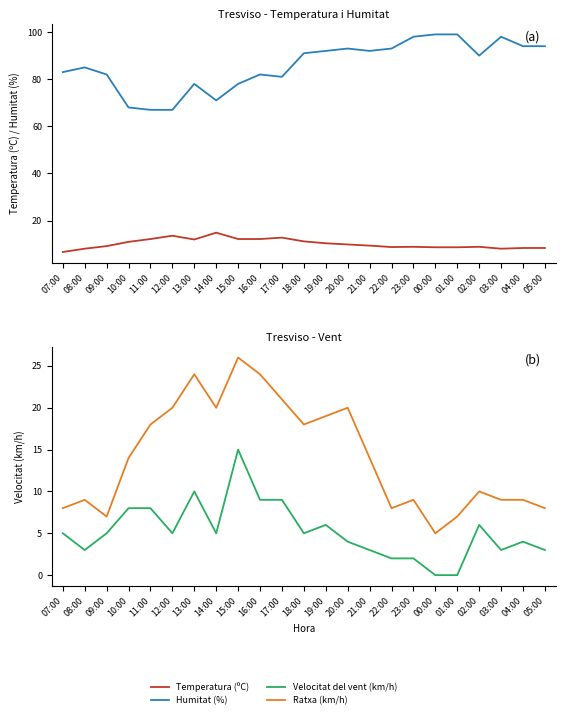

How many values in the Ratxa (km/h) series are below 14?

11